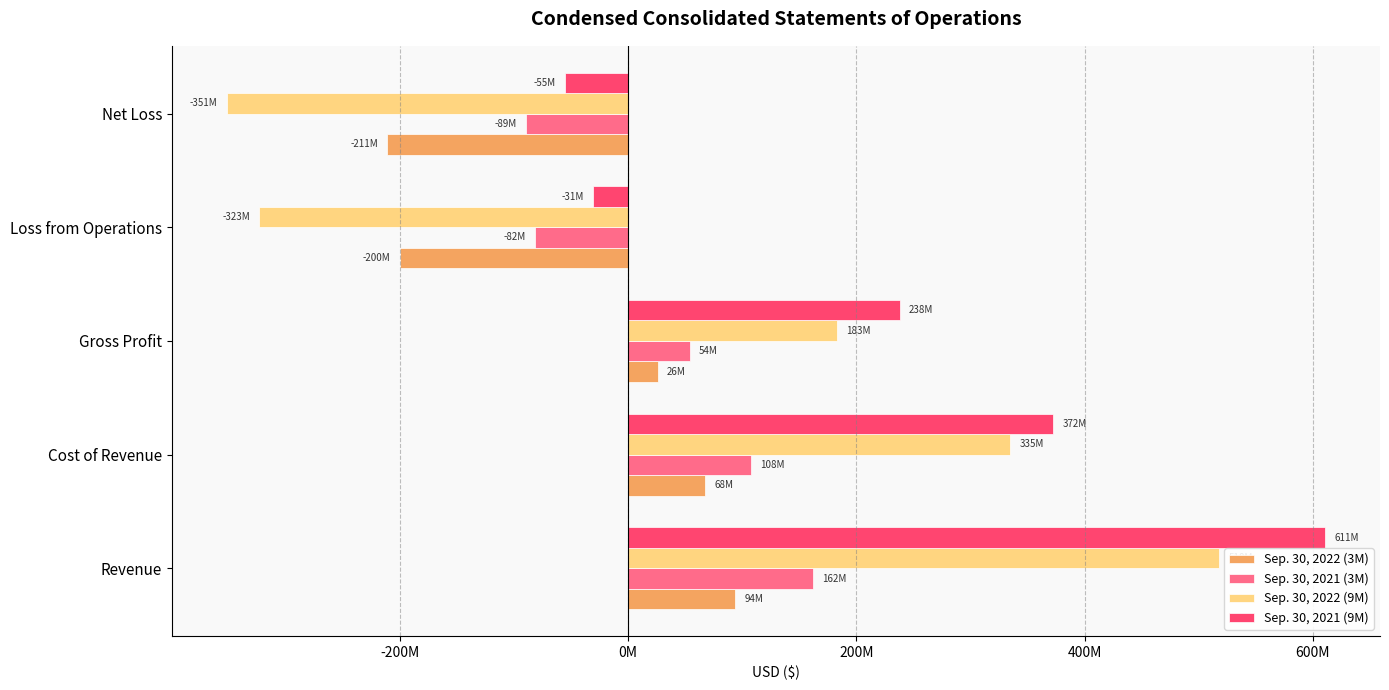

At which category does the chart reach its peak across all series?

Revenue